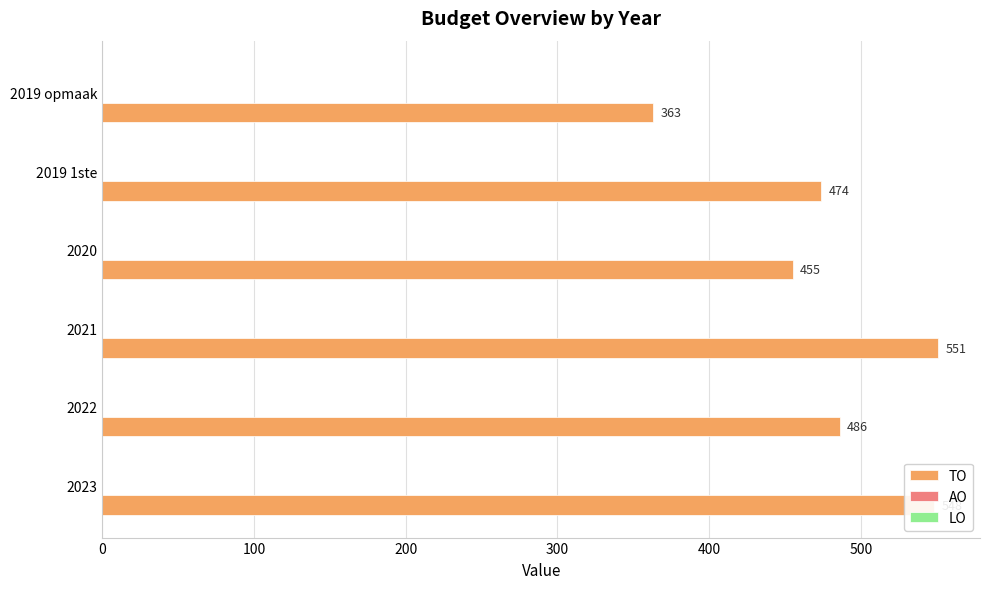

What is the sum of the values at 2022 and 2021?

1037